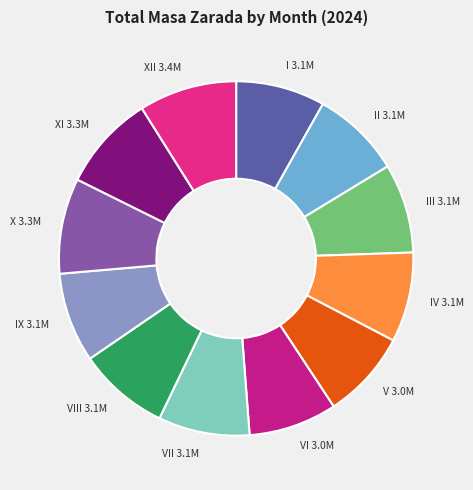

Is XII 3.4M the majority of the pie?

No